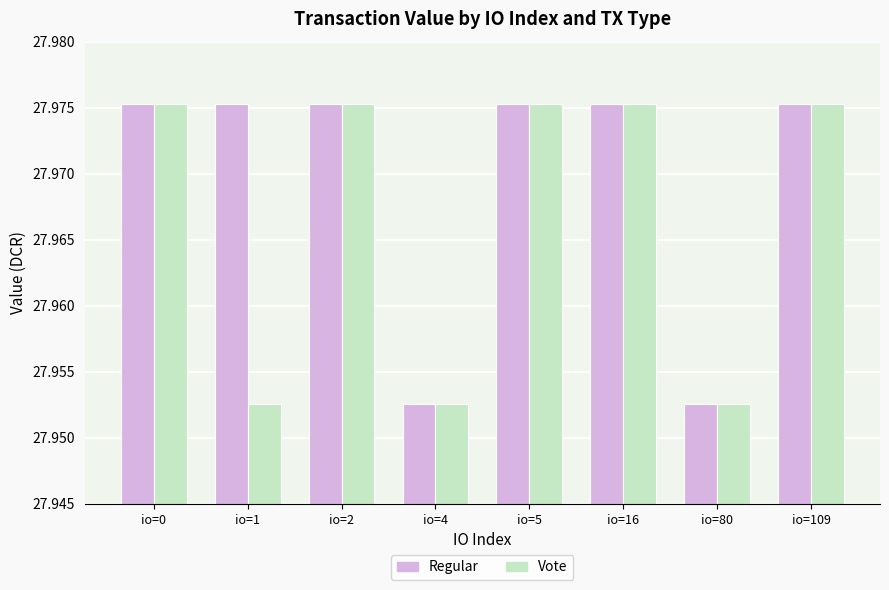

At how many categories does at least one series exceed 27?

8